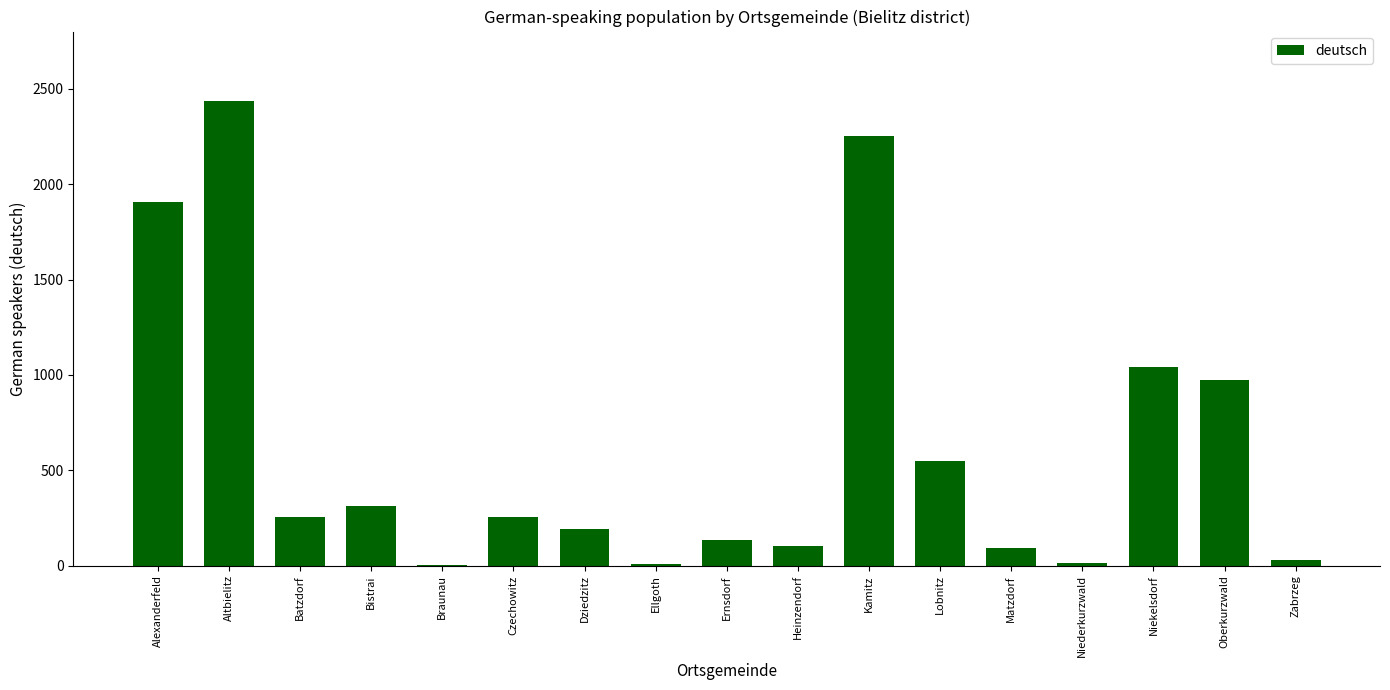

Approximately how many times larger is the value at Matzdorf compared to Batzdorf?

0.4